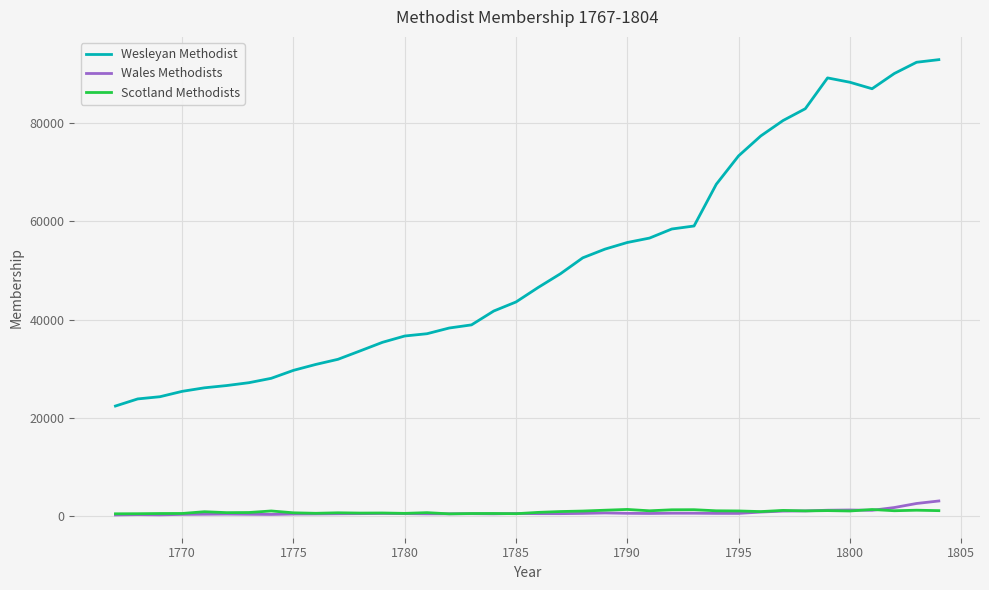

Which series has the widest spread of values?

Wesleyan Methodist